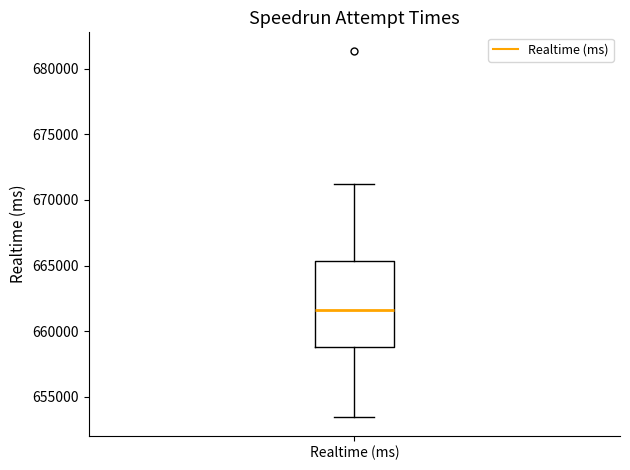

Where does the median line of the box for Realtime (ms) sit on the y-axis? The values are not printed on the chart, so give them approximately, as read against the axis.

661500